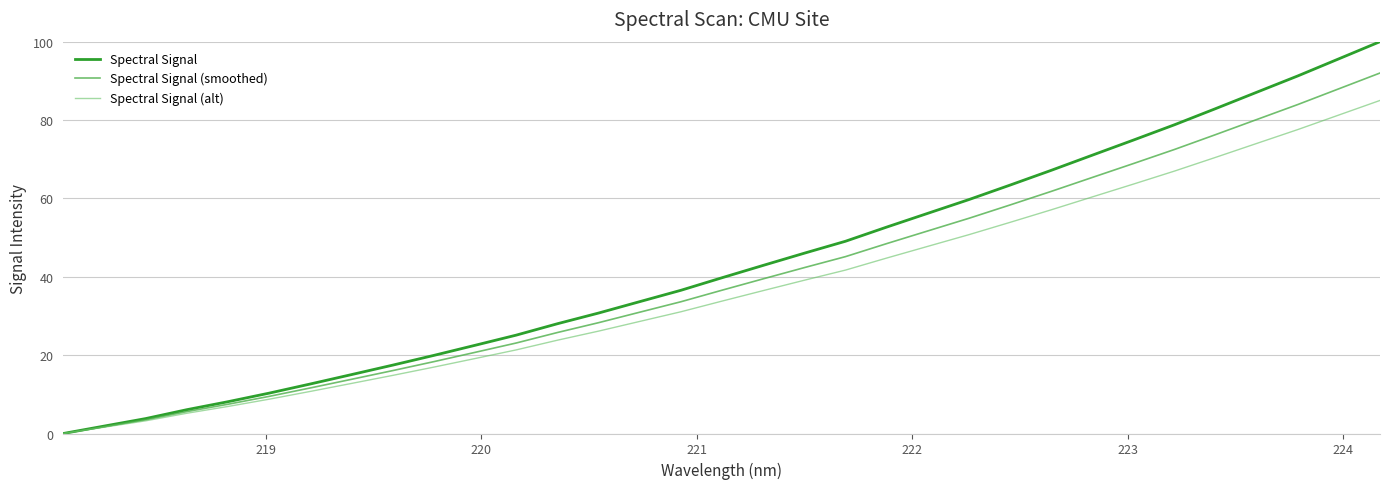

What is the maximum value shown in the chart?

100.0